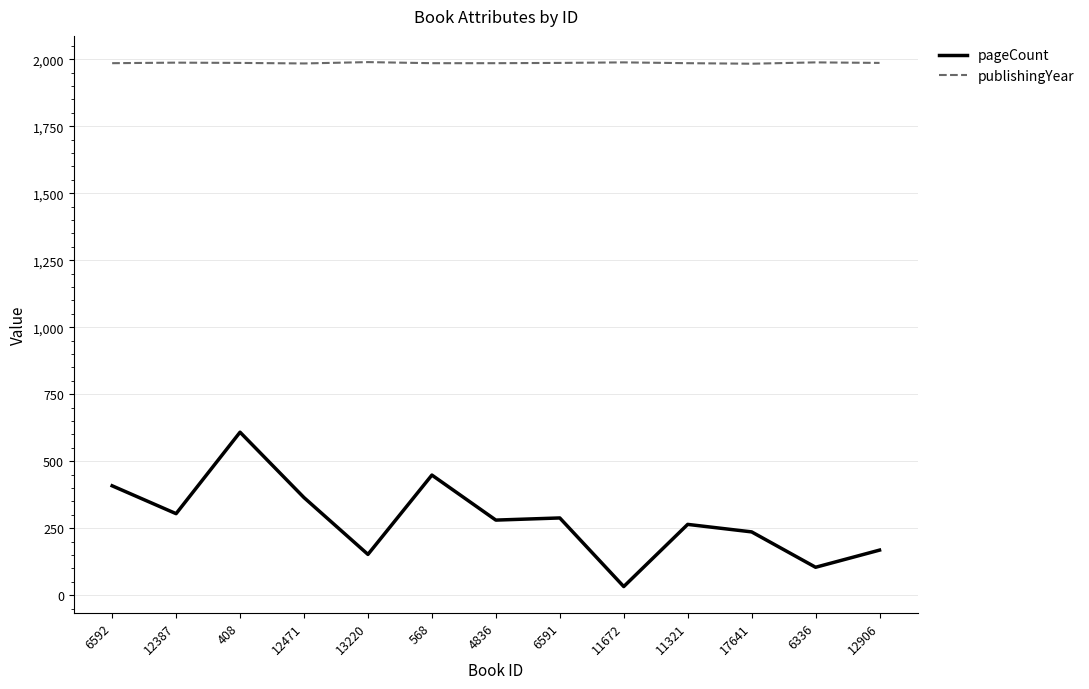

What is the difference between the second highest and second lowest values in the pageCount series?

344